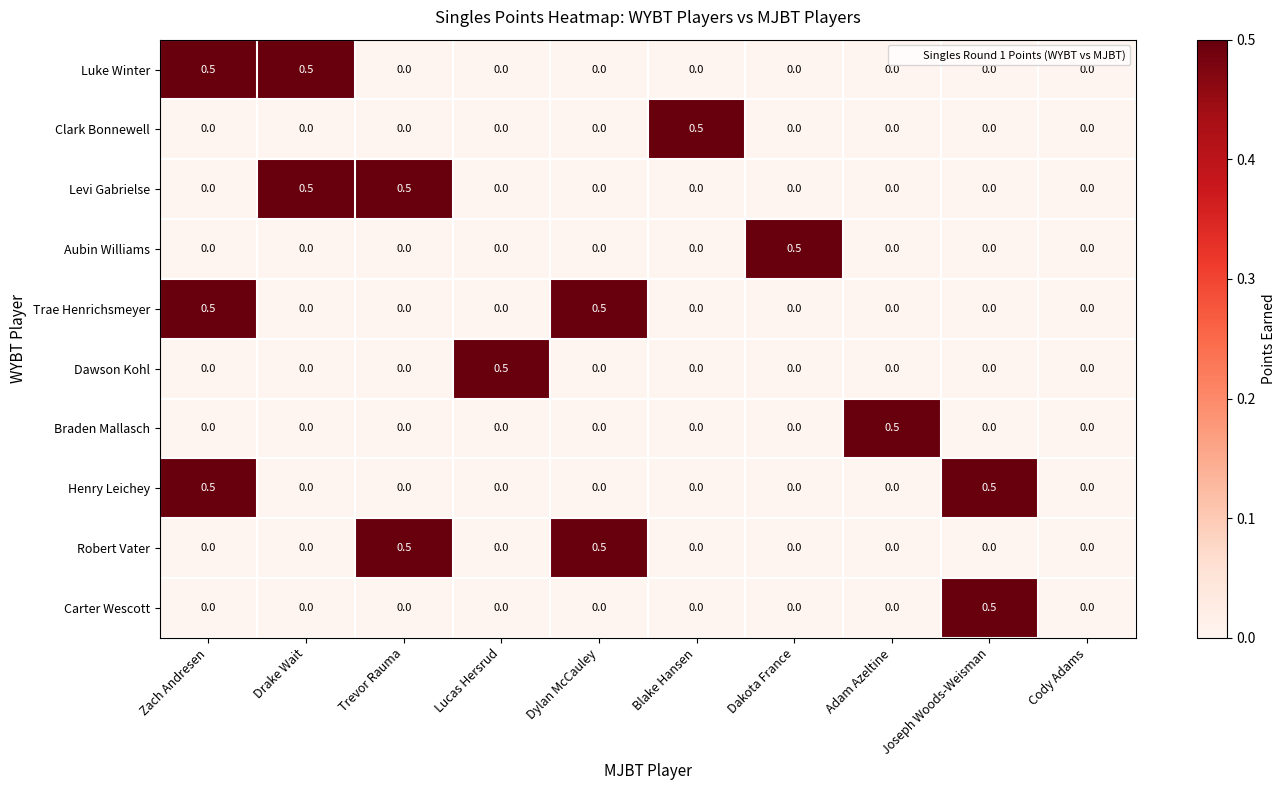

Count the number of data series in this chart.

10